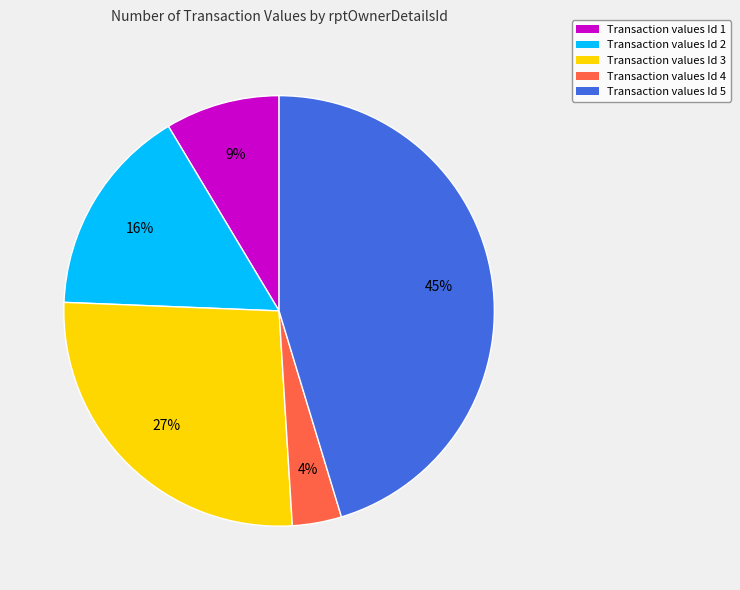

To the nearest percent, what is the average slice percentage?

20%